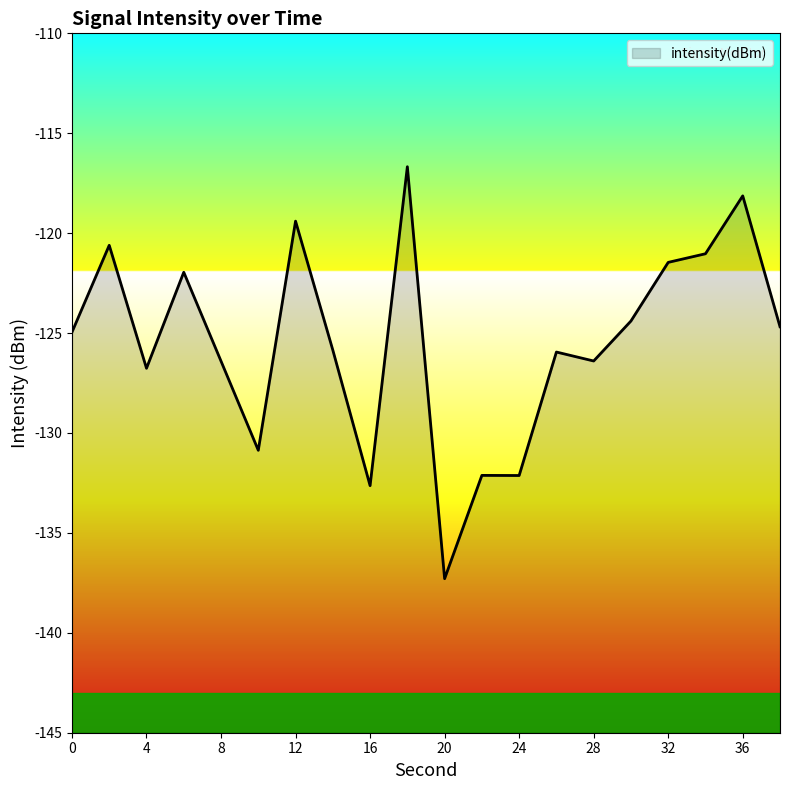

Does the chart display data point markers on the line(s)?

No